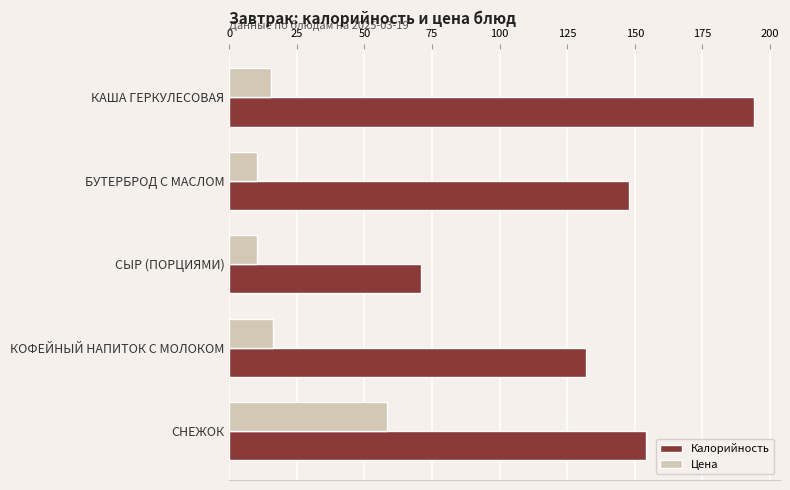

What is the maximum value for Цена?

58.5